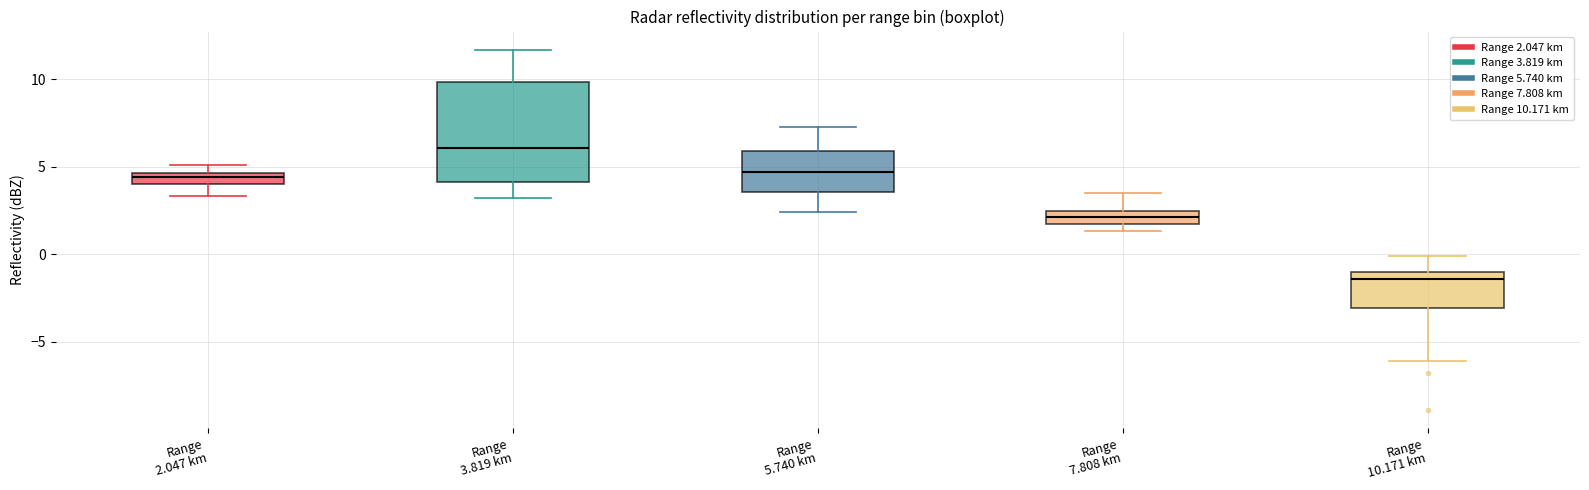

Which box is the tallest, from its lower edge to its upper edge?

Range 3.819 km